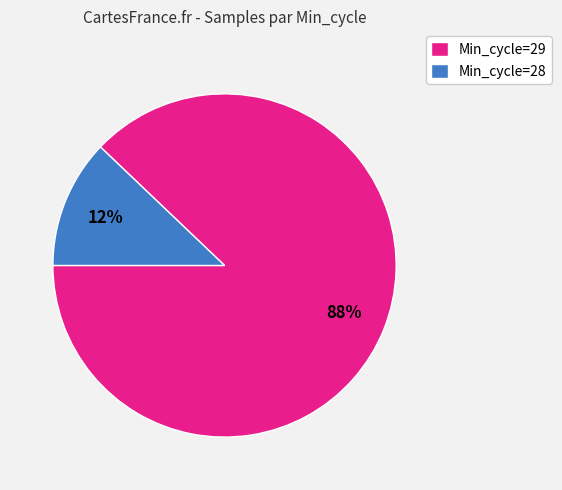

Is the sum of Min_cycle=28 and Min_cycle=29 greater than half?

Yes